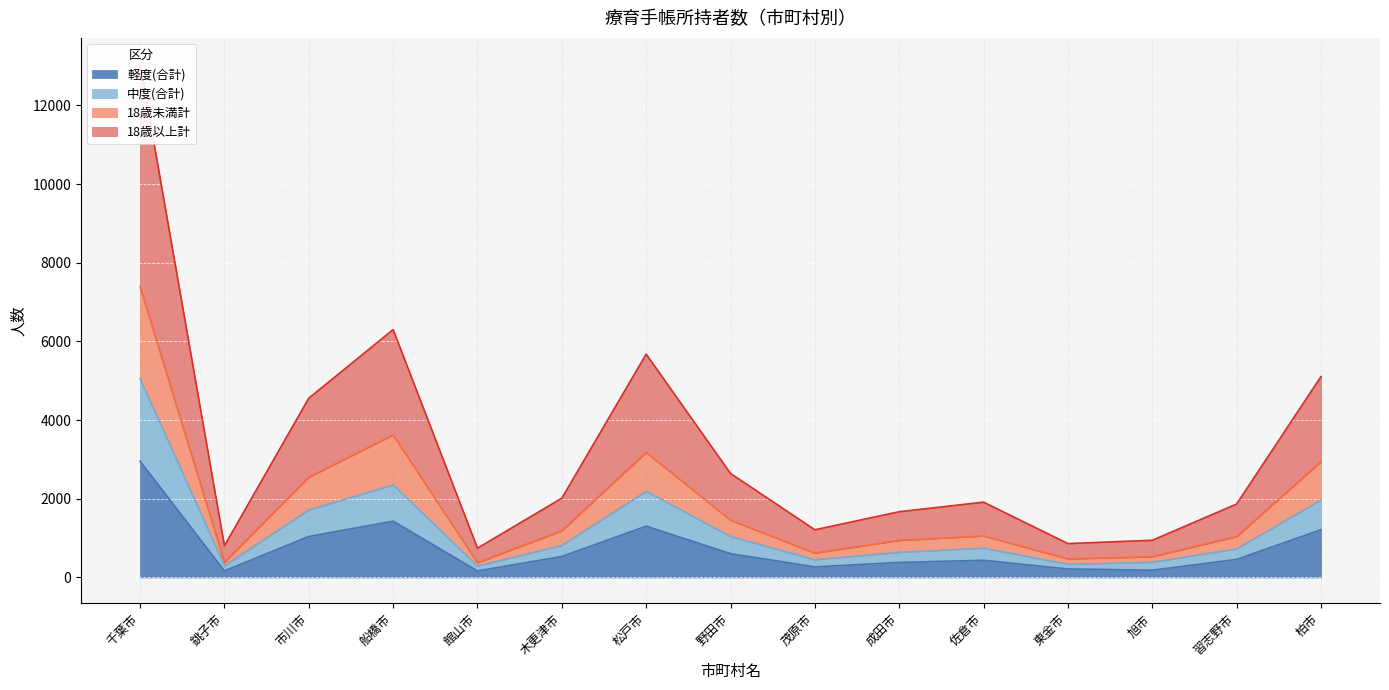

How many data points in 軽度(合計) are above 459?

7